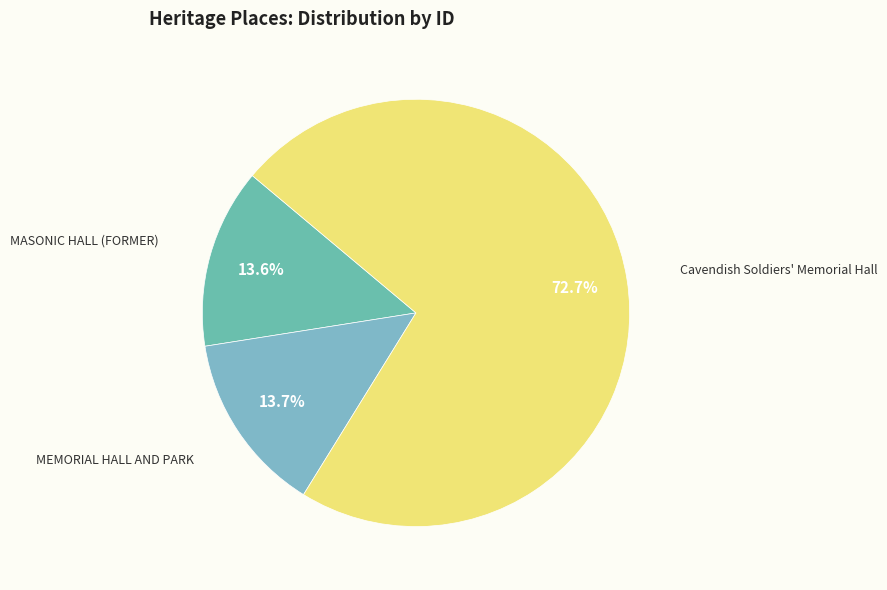

What is the largest slice in the pie chart?

Cavendish Soldiers' Memorial Hall